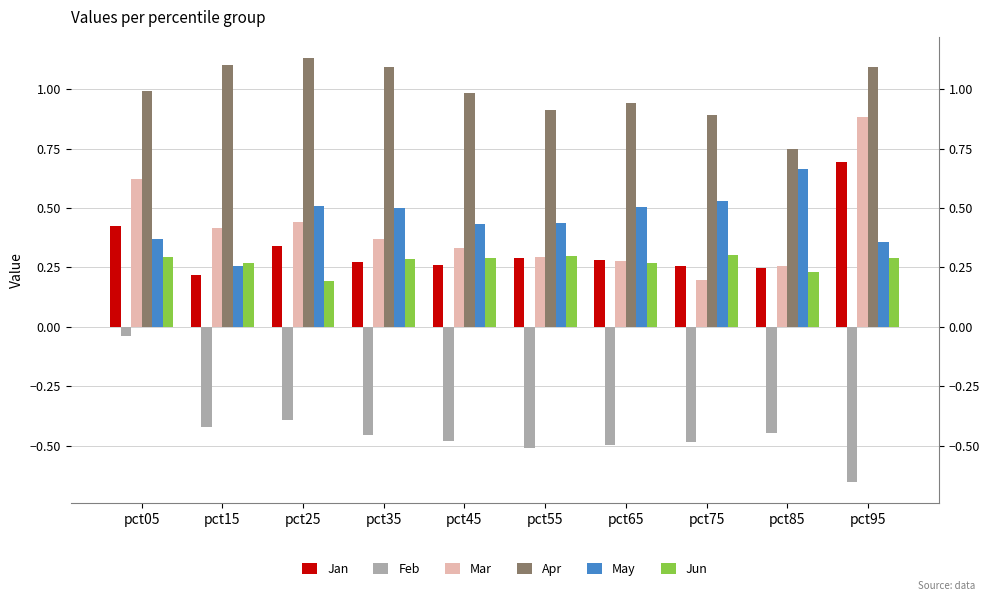

The Jan series shows 0.3 at pct45. True or false?

True